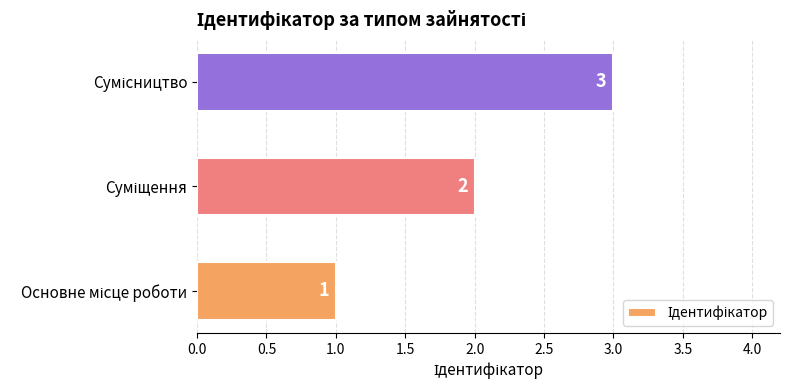

What is the sum of all values?

6